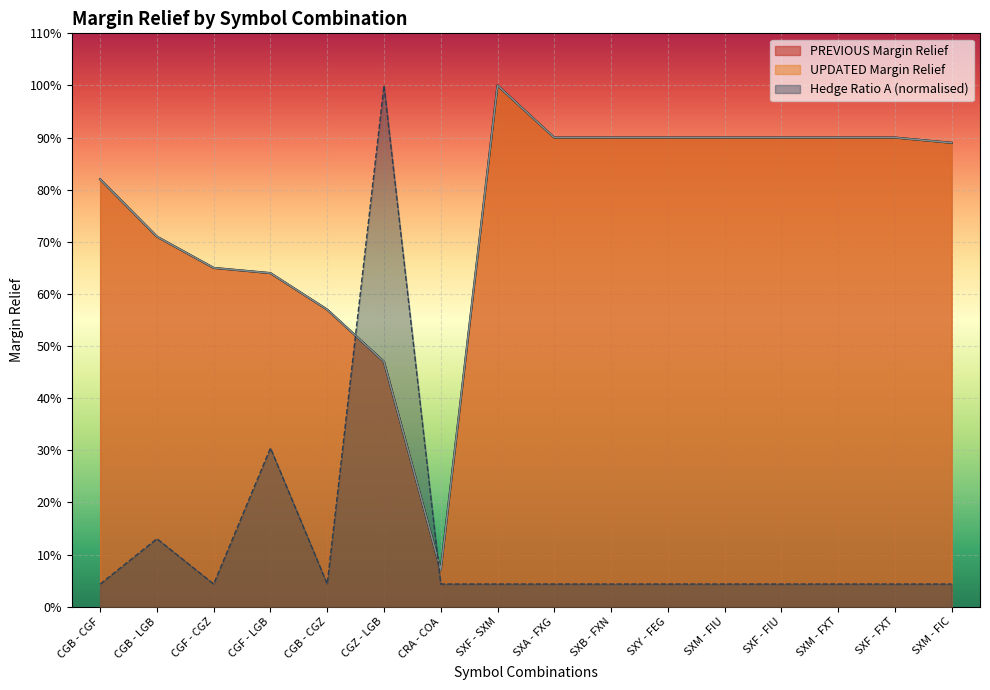

At which label does PREVIOUS Margin Relief reach its minimum?

CRA - COA